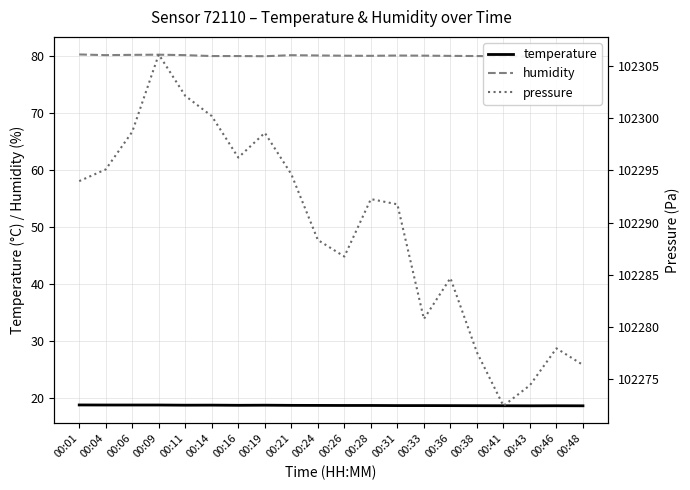

What is the sum of all temperature values?

373.2